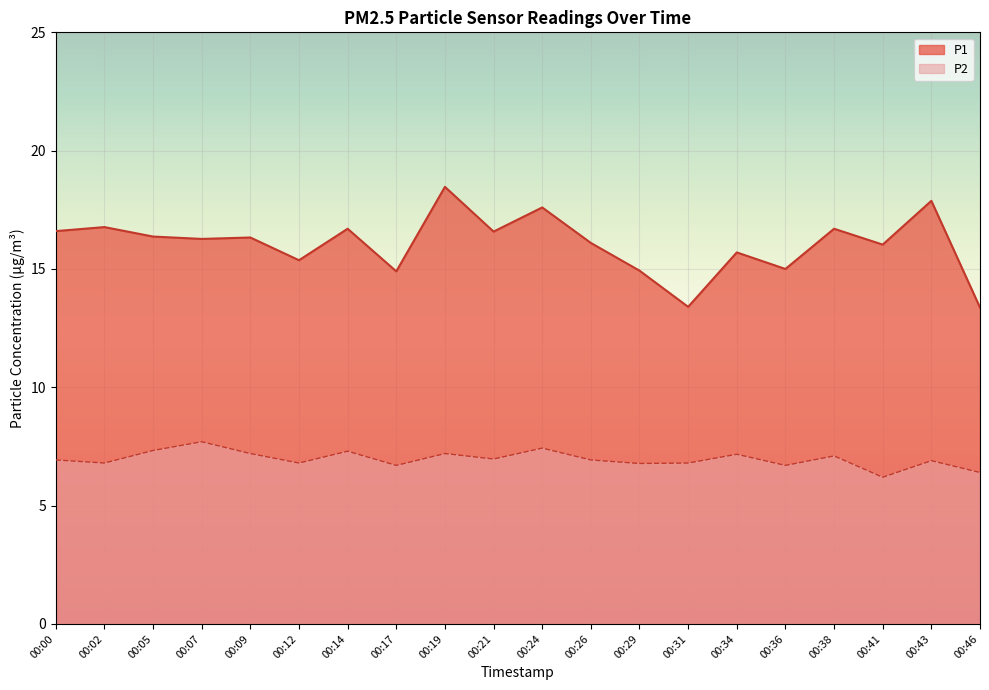

Read the P2 value at 00:31.

6.8